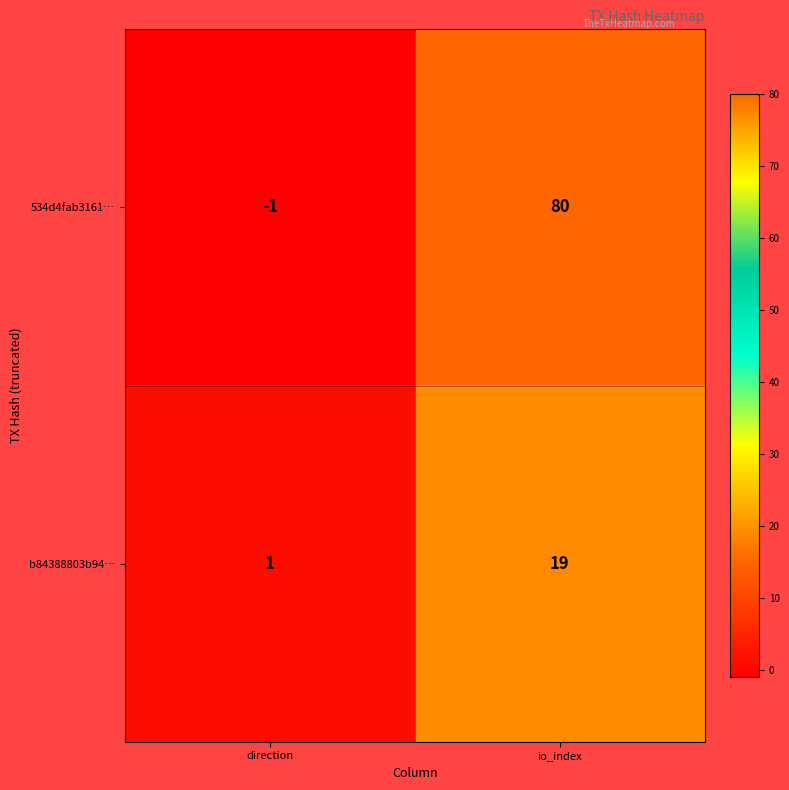

Rank the series by their maximum value, from highest to lowest.

534d4fab3161…, b84388803b94…